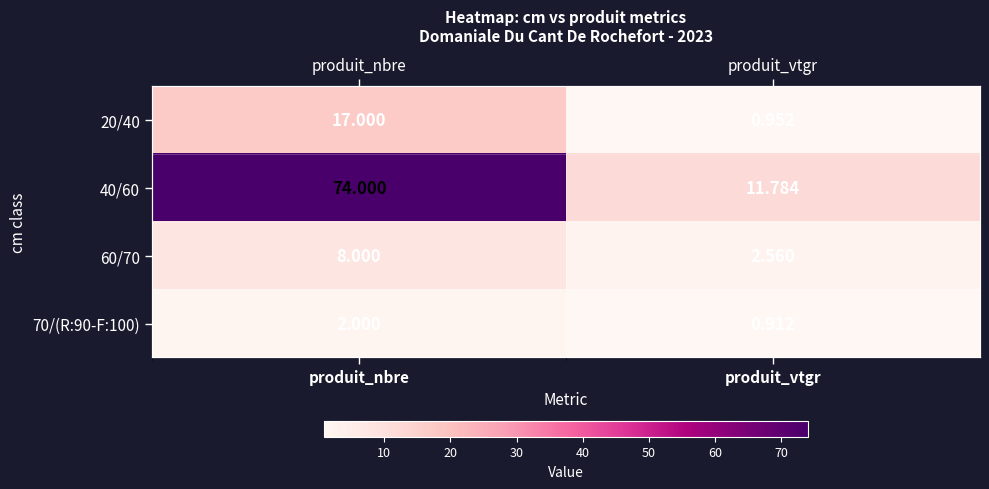

True or false: 60/70 has a value of 8.0 at produit_nbre.

True